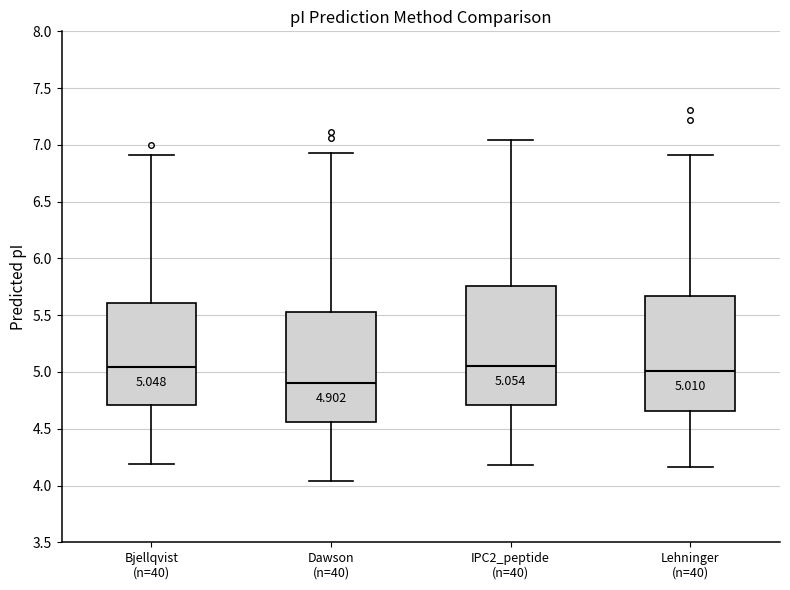

Which box has the lowest median line?

Dawson (n=40)